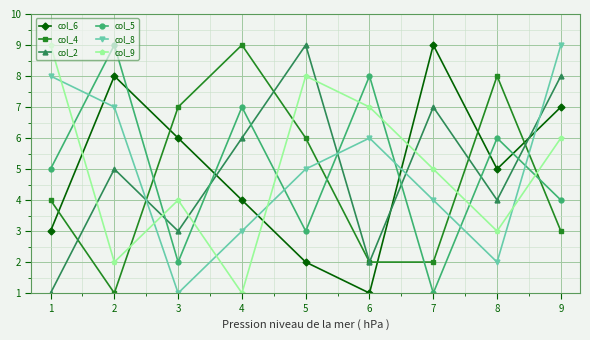

True or false: col_6 and col_5 intersect in this chart.

True